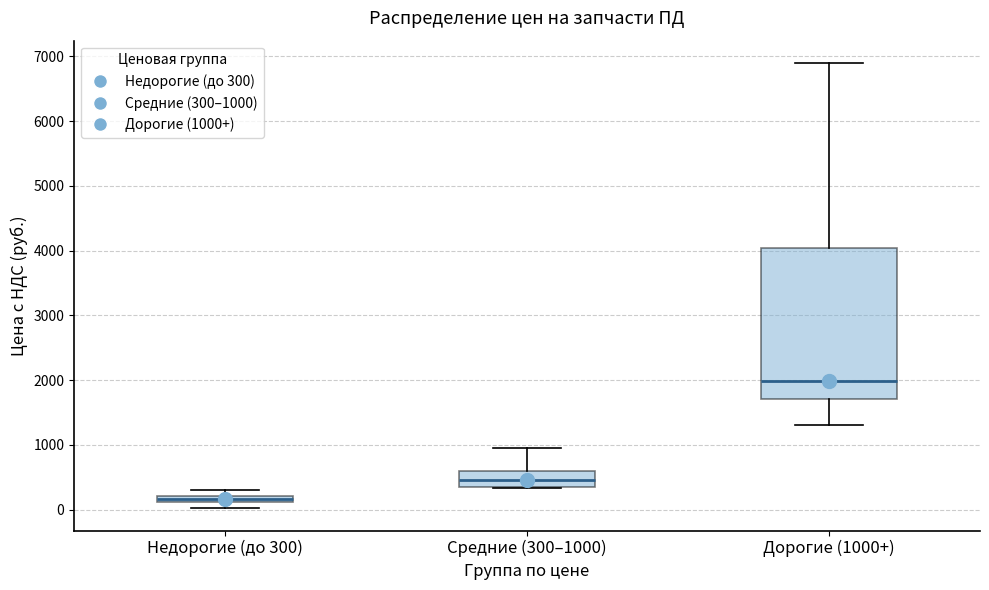

Where is the lower edge of the box for Дорогие (1000+) on the y-axis? The values are not printed on the chart, so give them approximately, as read against the axis.

1700